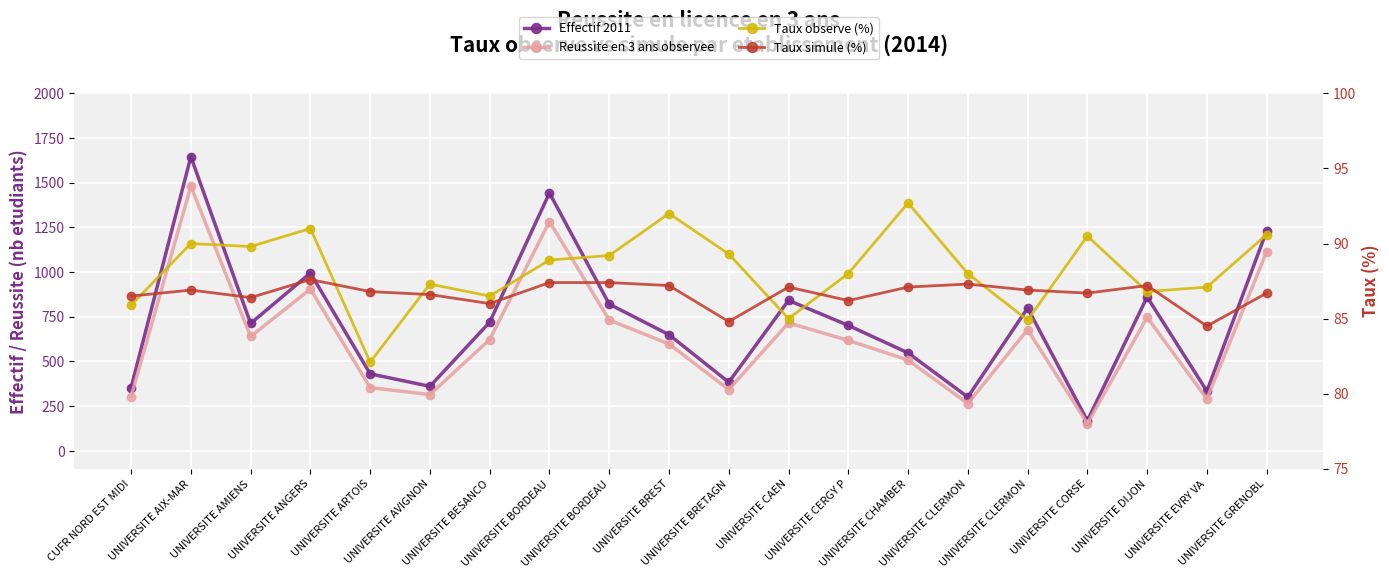

Reading right to left, list all the values displayed in this chart.

Effectif 2011: 1231.0	334.0	861.0	169.0	799.0	301.0	548.0	702.0	842.0	384.0	650.0	821.0	1443.0	720.0	361.0	431.0	995.0	713.0	1646.0	354.0
Reussite en 3 ans observee: 1115.0	291.0	747.0	153.0	678.0	265.0	508.0	618.0	716.0	343.0	598.0	732.0	1283.0	623.0	315.0	354.0	905.0	640.0	1481.0	304.0
Taux observe (%): 90.6	87.1	86.8	90.5	84.9	88.0	92.7	88.0	85.0	89.3	92.0	89.2	88.9	86.5	87.3	82.1	91.0	89.8	90.0	85.9
Taux simule (%): 86.7	84.5	87.2	86.7	86.9	87.3	87.1	86.2	87.1	84.8	87.2	87.4	87.4	86.0	86.6	86.8	87.6	86.4	86.9	86.5